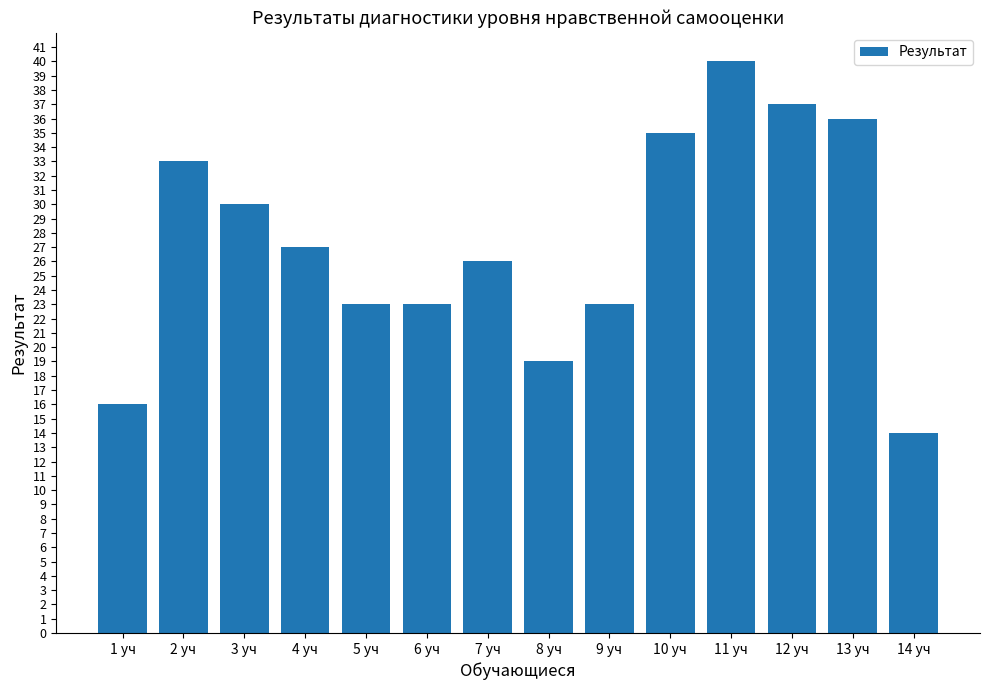

What is the approximate value at 13 уч, to the nearest 10?

40